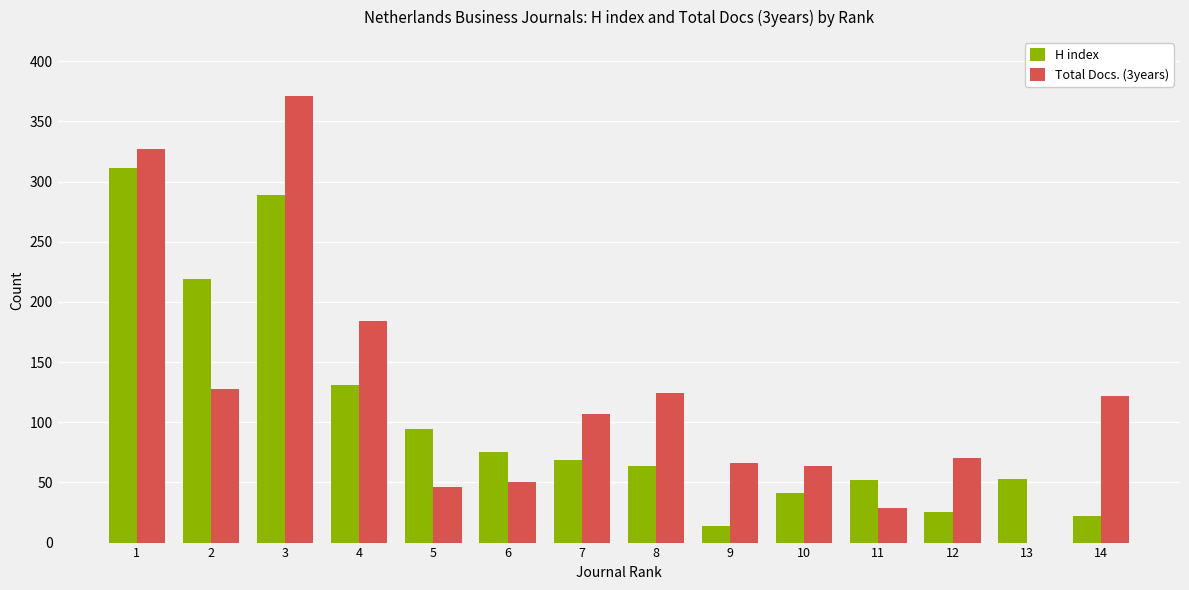

What is the sum of the Total Docs. (3years) values at 11 and 14?

151